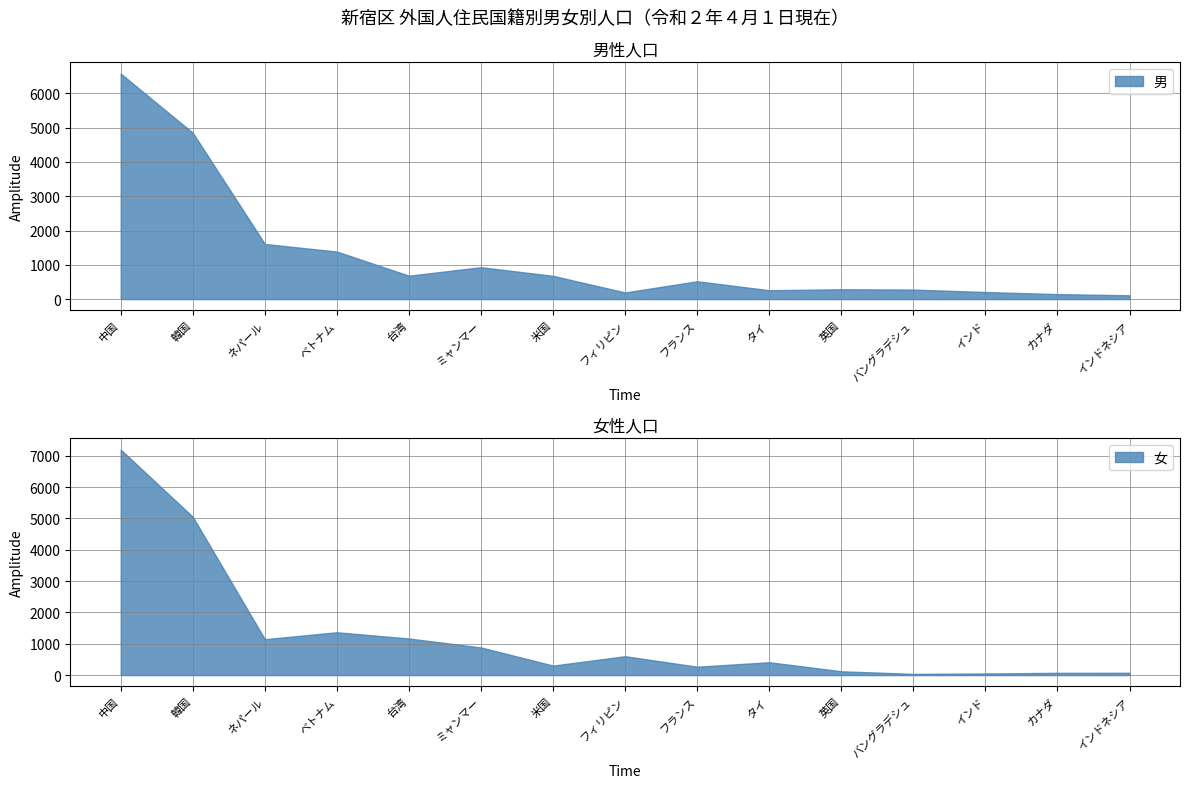

How many data points in 男 are less than 520?

7